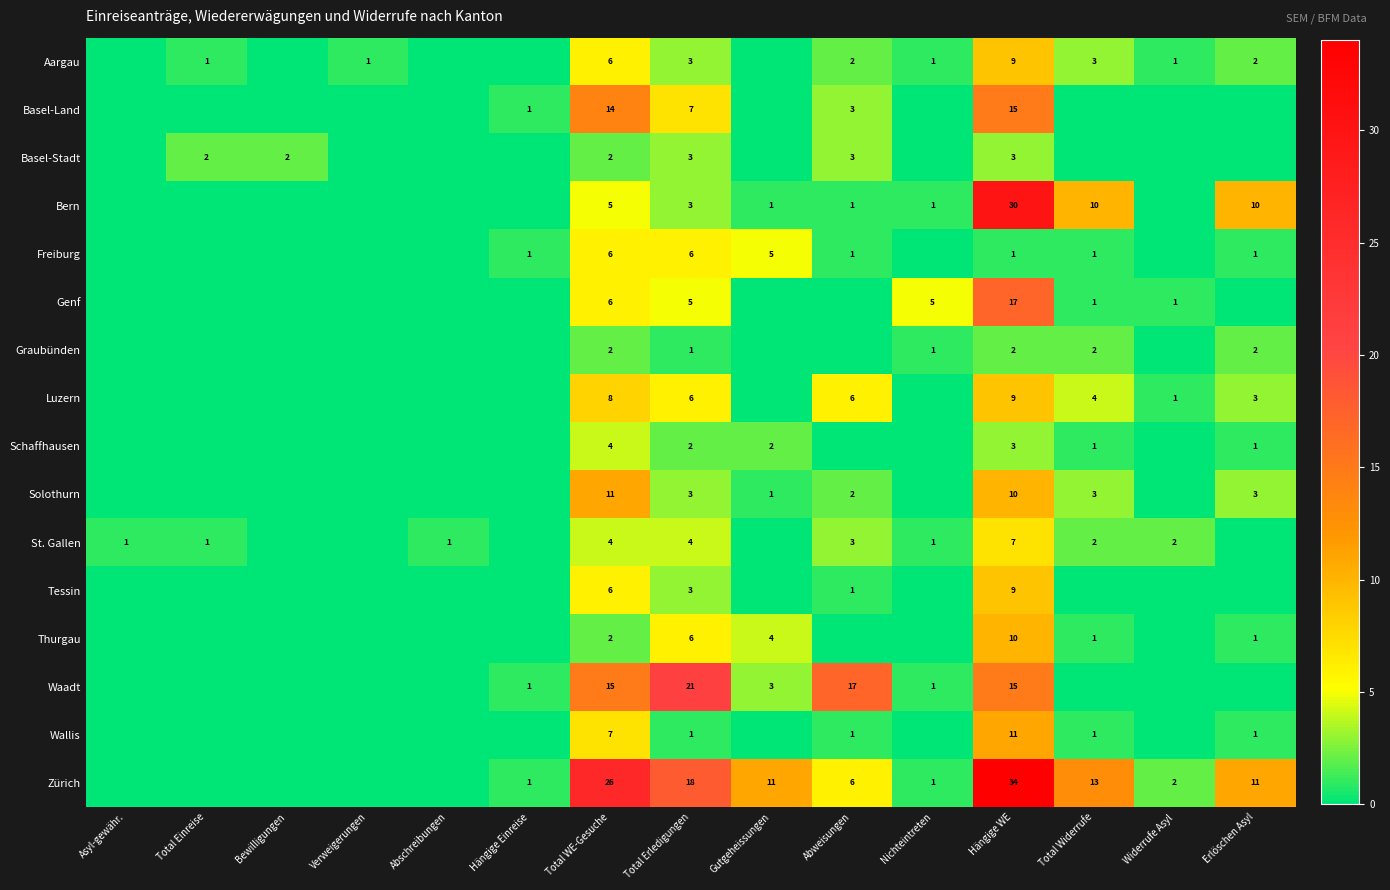

What is the difference between the highest and lowest values at Total WE-Gesuche?

24